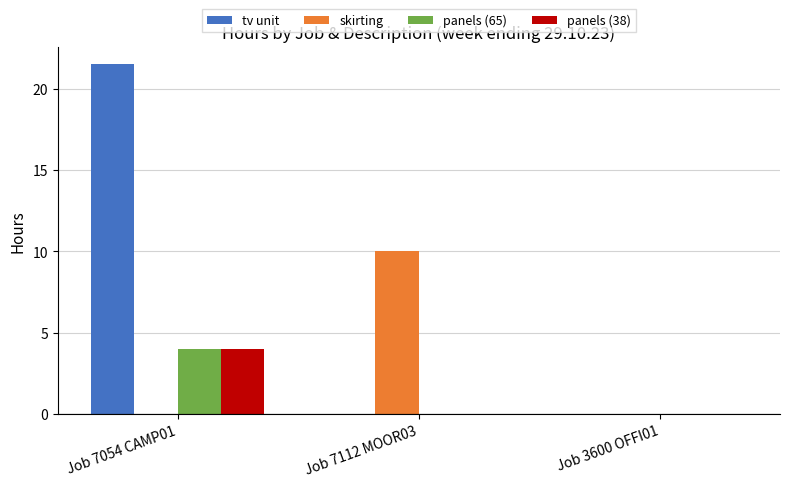

What is the average value of the panels (38) series?

1.3